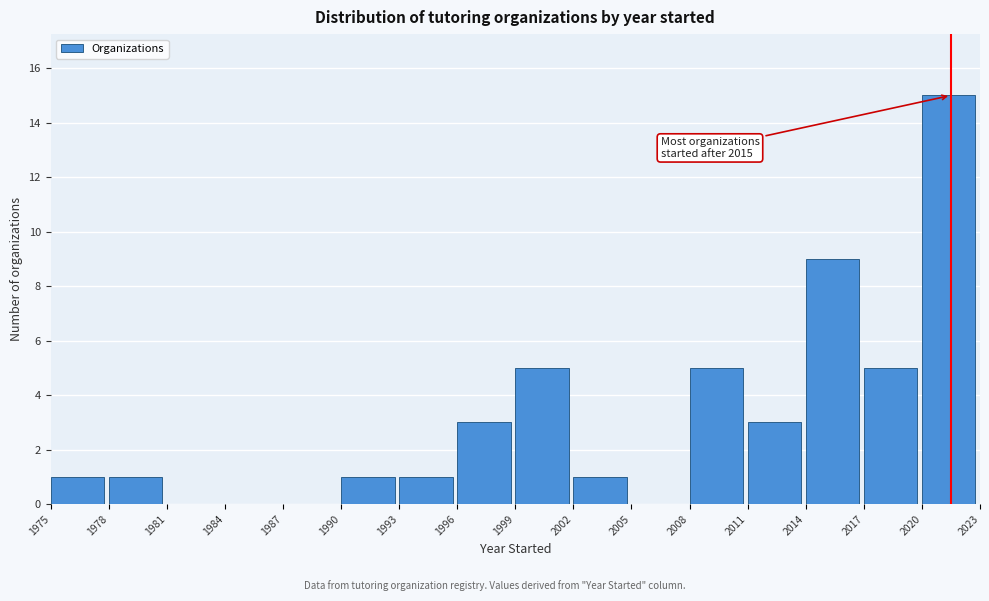

Over which range of the x-axis is the bar tallest?

2020 to 2023